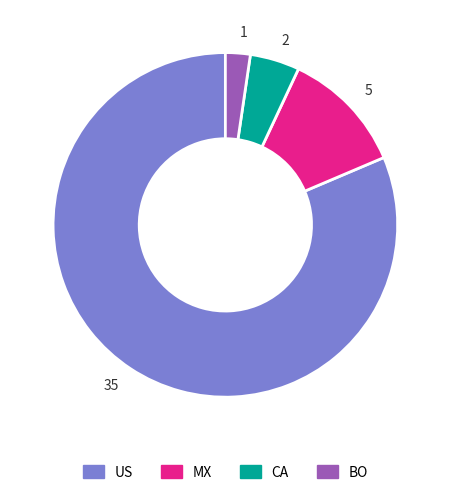

Does 5 represent more than half of the total?

No